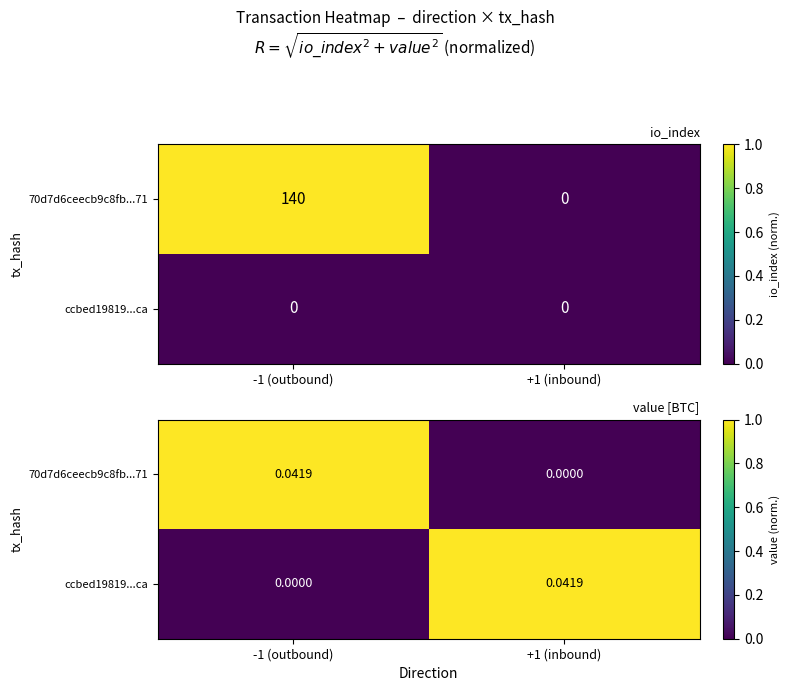

Which series has the largest total across all categories?

70d7d6ceecb9c8fb...71